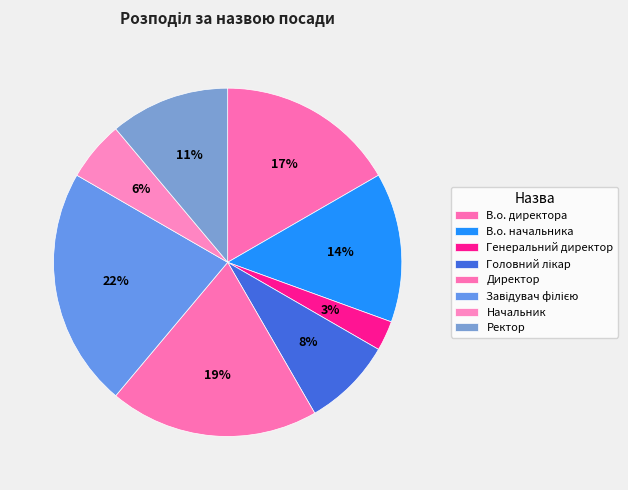

What percentage is the Ректор slice, to the nearest percent?

11%